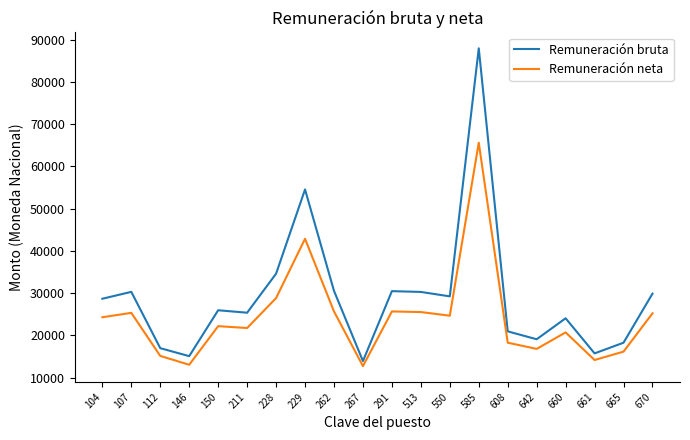

The value of Remuneración bruta at 211 is 10953.4. True or false?

False